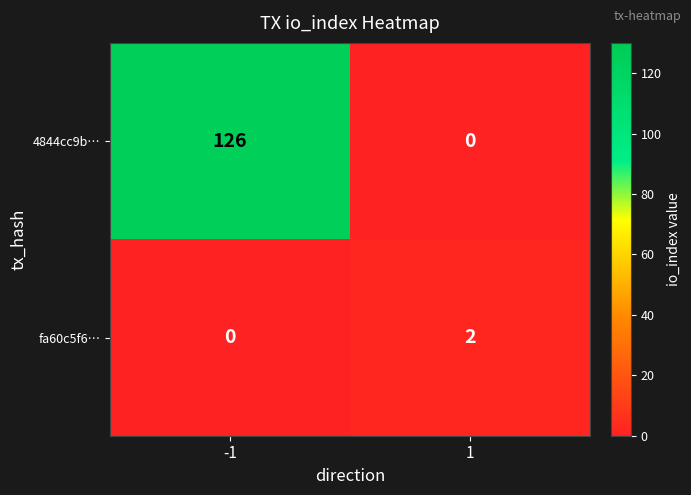

What is the greatest value displayed?

126